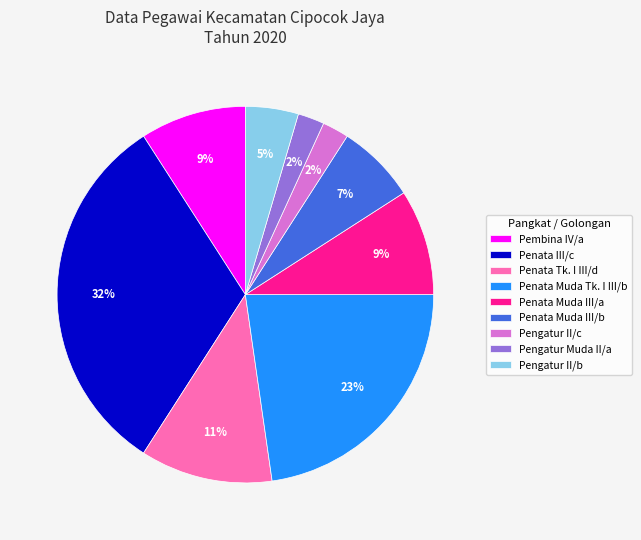

Do Pembina IV/a and Penata III/c together represent more than half of the pie?

No